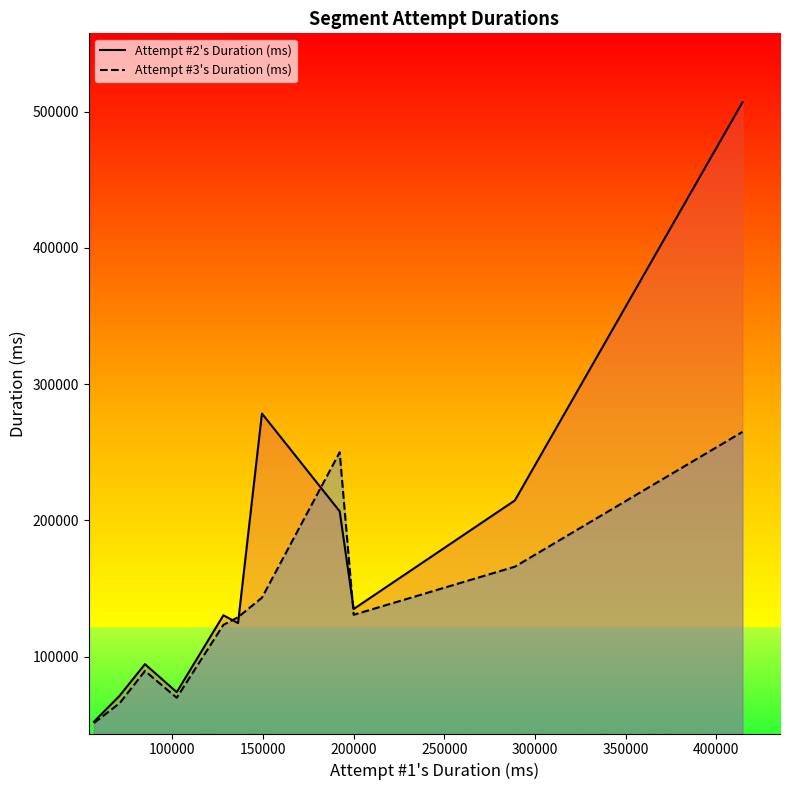

How many data points in Attempt #3's Duration (ms) are less than 128995?

5